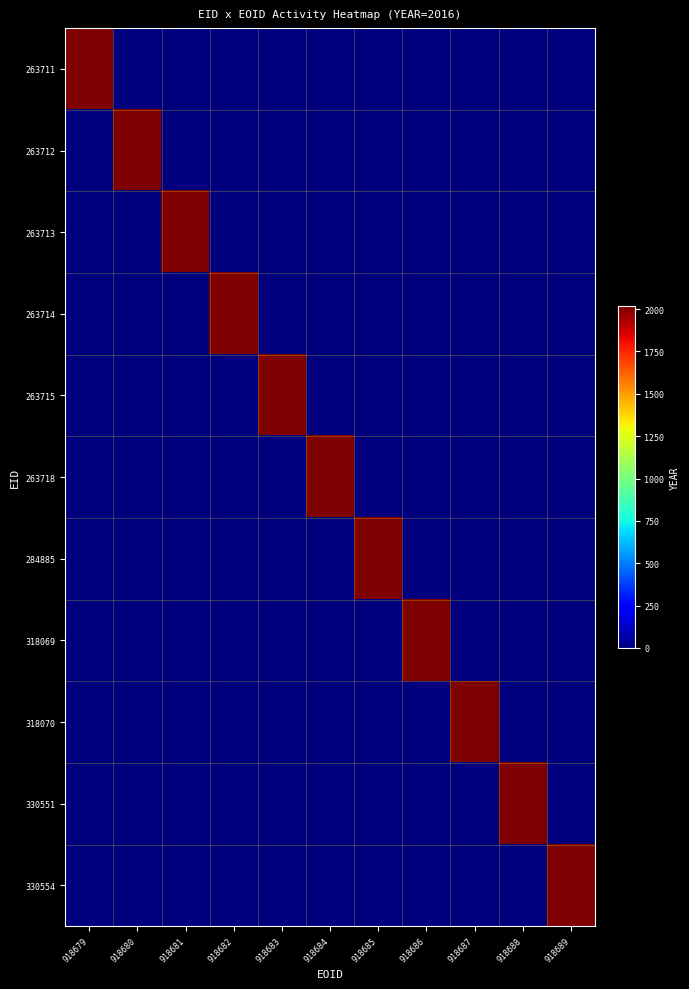

How many data points does each series have?

11